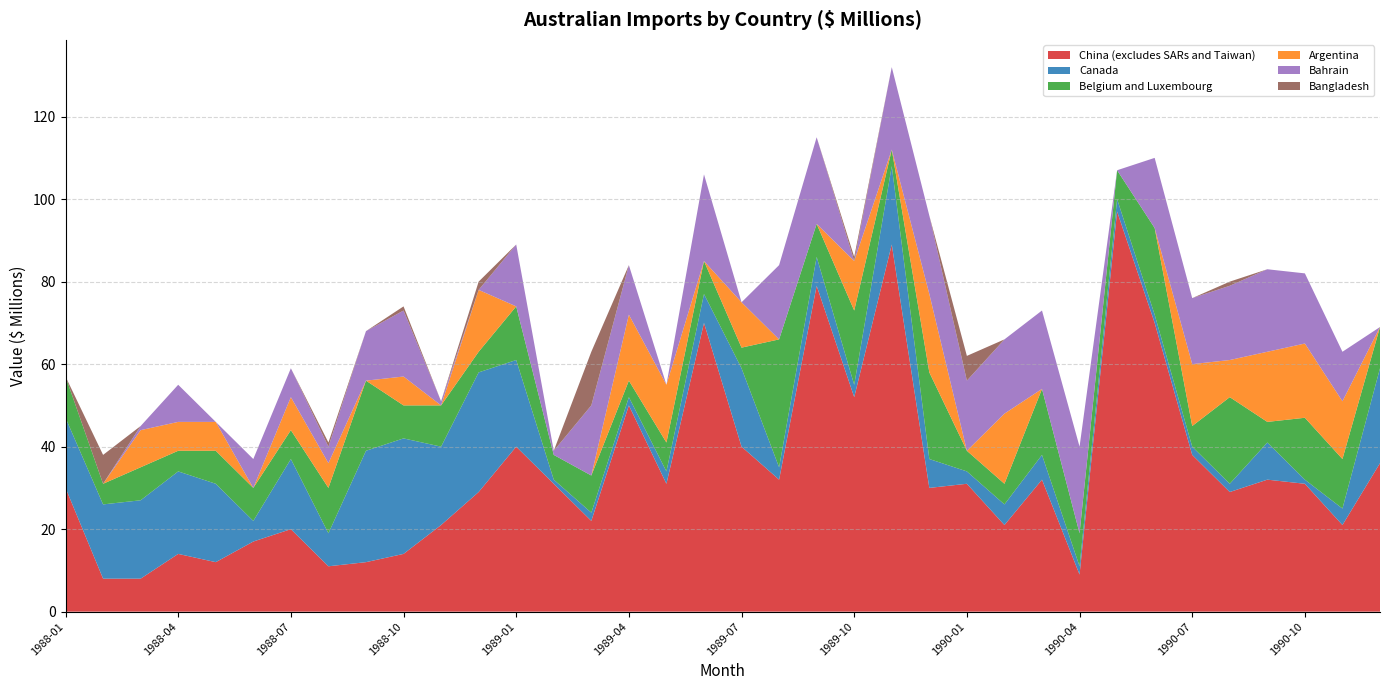

Reading right to left, what are all the values shown in this chart?

China (excludes SARs and Taiwan): 1990-12=36	1990-11=21	1990-10=31	1990-09=32	1990-08=29	1990-07=38	1990-06=70	1990-05=97	1990-04=9	1990-03=32	1990-02=21	1990-01=31	1989-12=30	1989-11=89	1989-10=52	1989-09=79	1989-08=32	1989-07=40	1989-06=70	1989-05=31	1989-04=50	1989-03=22	1989-02=31	1989-01=40	1988-12=29	1988-11=21	1988-10=14	1988-09=12	1988-08=11	1988-07=20	1988-06=17	1988-05=12	1988-04=14	1988-03=8	1988-02=8	1988-01=30
Canada: 1990-12=23	1990-11=4	1990-10=1	1990-09=9	1990-08=2	1990-07=2	1990-06=2	1990-05=3	1990-04=2	1990-03=6	1990-02=5	1990-01=3	1989-12=7	1989-11=19	1989-10=3	1989-09=7	1989-08=3	1989-07=19	1989-06=7	1989-05=3	1989-04=2	1989-03=2	1989-02=1	1989-01=21	1988-12=29	1988-11=19	1988-10=28	1988-09=27	1988-08=8	1988-07=17	1988-06=5	1988-05=19	1988-04=20	1988-03=19	1988-02=18	1988-01=17
Belgium and Luxembourg: 1990-12=10	1990-11=12	1990-10=15	1990-09=5	1990-08=21	1990-07=5	1990-06=21	1990-05=7	1990-04=8	1990-03=16	1990-02=5	1990-01=5	1989-12=21	1989-11=4	1989-10=18	1989-09=8	1989-08=31	1989-07=5	1989-06=8	1989-05=7	1989-04=4	1989-03=9	1989-02=6	1989-01=13	1988-12=5	1988-11=10	1988-10=8	1988-09=17	1988-08=11	1988-07=7	1988-06=8	1988-05=8	1988-04=5	1988-03=8	1988-02=5	1988-01=10
Argentina: 1990-12=0	1990-11=14	1990-10=18	1990-09=17	1990-08=9	1990-07=15	1990-06=0	1990-05=0	1990-04=0	1990-03=0	1990-02=17	1990-01=0	1989-12=19	1989-11=0	1989-10=12	1989-09=0	1989-08=0	1989-07=11	1989-06=0	1989-05=14	1989-04=16	1989-03=0	1989-02=0	1989-01=0	1988-12=15	1988-11=0	1988-10=7	1988-09=0	1988-08=6	1988-07=8	1988-06=0	1988-05=7	1988-04=7	1988-03=9	1988-02=0	1988-01=0
Bahrain: 1990-12=0	1990-11=12	1990-10=17	1990-09=20	1990-08=18	1990-07=16	1990-06=17	1990-05=0	1990-04=21	1990-03=19	1990-02=18	1990-01=17	1989-12=19	1989-11=20	1989-10=0	1989-09=21	1989-08=18	1989-07=0	1989-06=21	1989-05=0	1989-04=12	1989-03=17	1989-02=1	1989-01=15	1988-12=0	1988-11=1	1988-10=16	1988-09=12	1988-08=4	1988-07=7	1988-06=7	1988-05=0	1988-04=9	1988-03=1	1988-02=0	1988-01=0
Bangladesh: 1990-12=0	1990-11=0	1990-10=0	1990-09=0	1990-08=1	1990-07=0	1990-06=0	1990-05=0	1990-04=0	1990-03=0	1990-02=0	1990-01=6	1989-12=0	1989-11=0	1989-10=1	1989-09=0	1989-08=0	1989-07=0	1989-06=0	1989-05=0	1989-04=0	1989-03=13	1989-02=0	1989-01=0	1988-12=2	1988-11=0	1988-10=1	1988-09=0	1988-08=1	1988-07=0	1988-06=0	1988-05=0	1988-04=0	1988-03=0	1988-02=7	1988-01=0